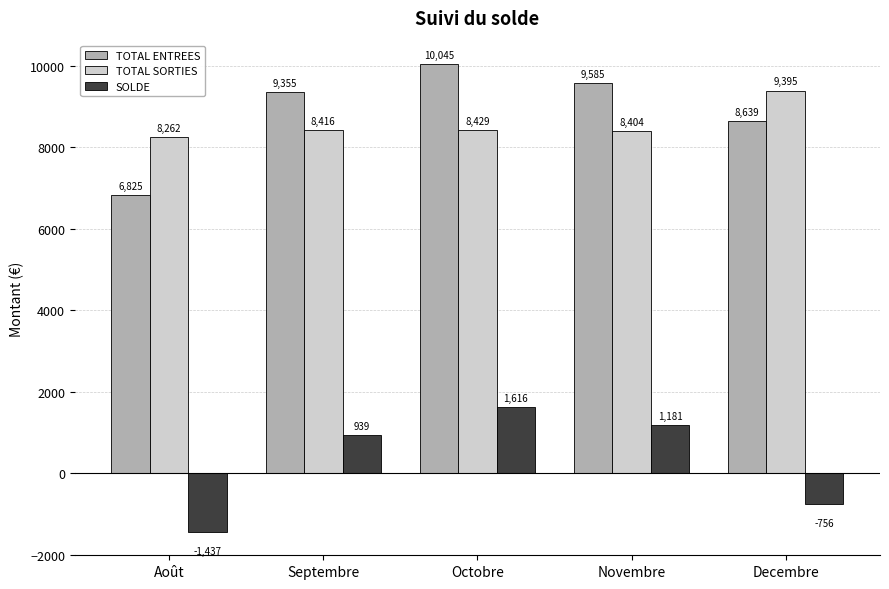

What is the difference between the SOLDE values at Septembre and Août?

2376.0